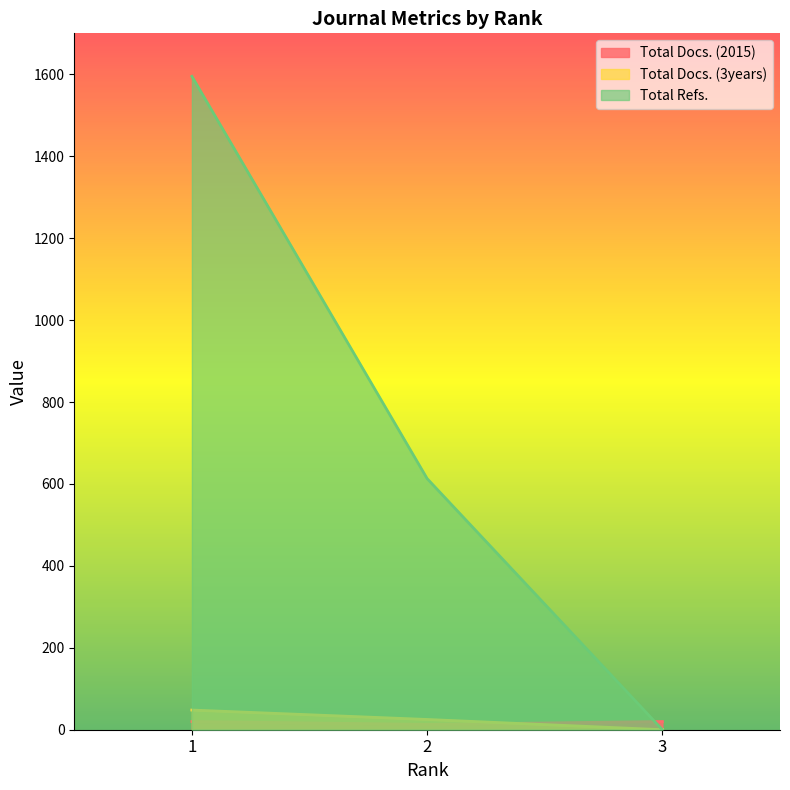

At which category is the sum across all series the highest?

1